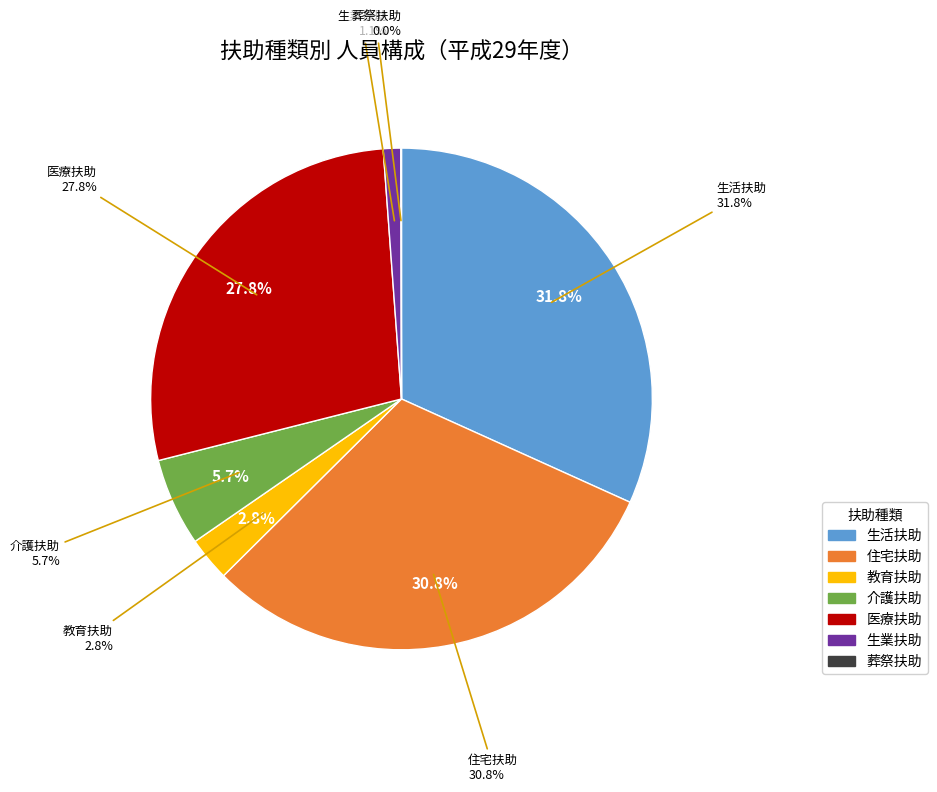

What percentage is the 教育扶助 slice, to the nearest percent?

3%